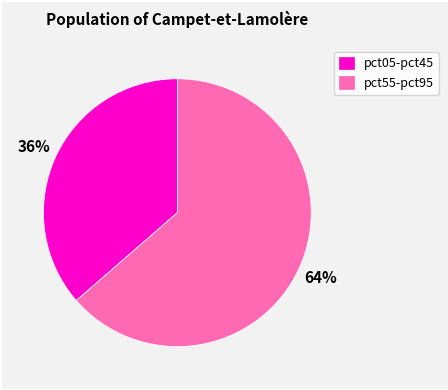

Between pct55-pct95 and pct05-pct45, which is larger?

pct55-pct95